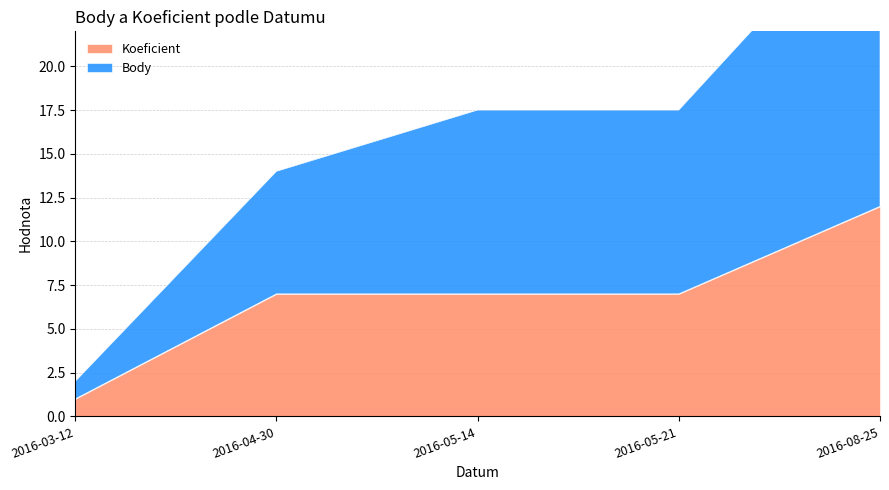

Count the number of data series in this chart.

2